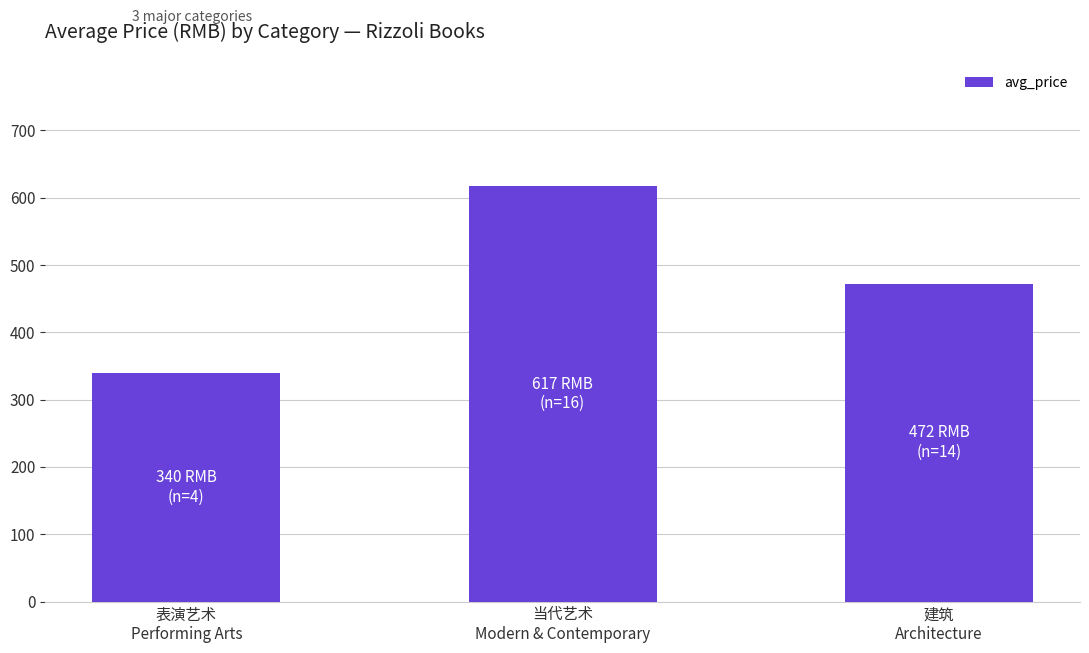

How many series are shown in this chart?

1